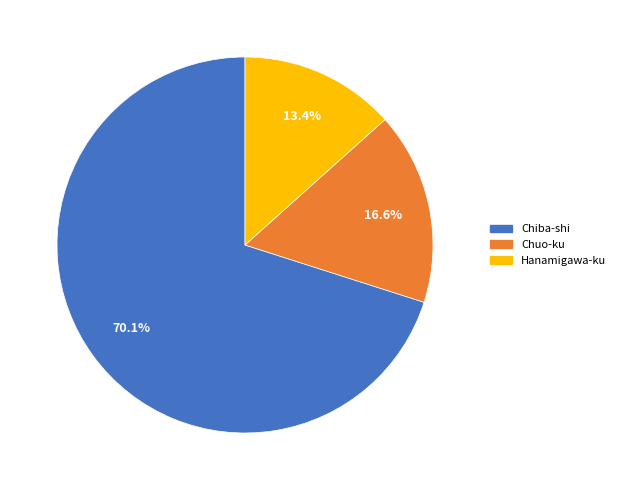

Which slice is the smallest?

Hanamigawa-ku